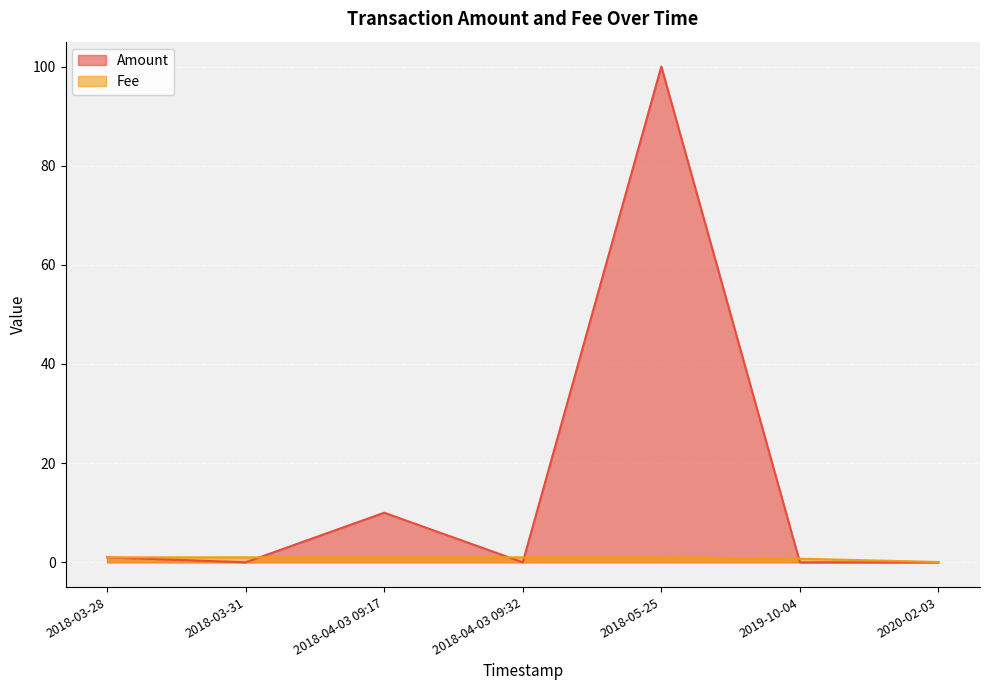

What is the label of the 7th point from the right?

2018-03-28